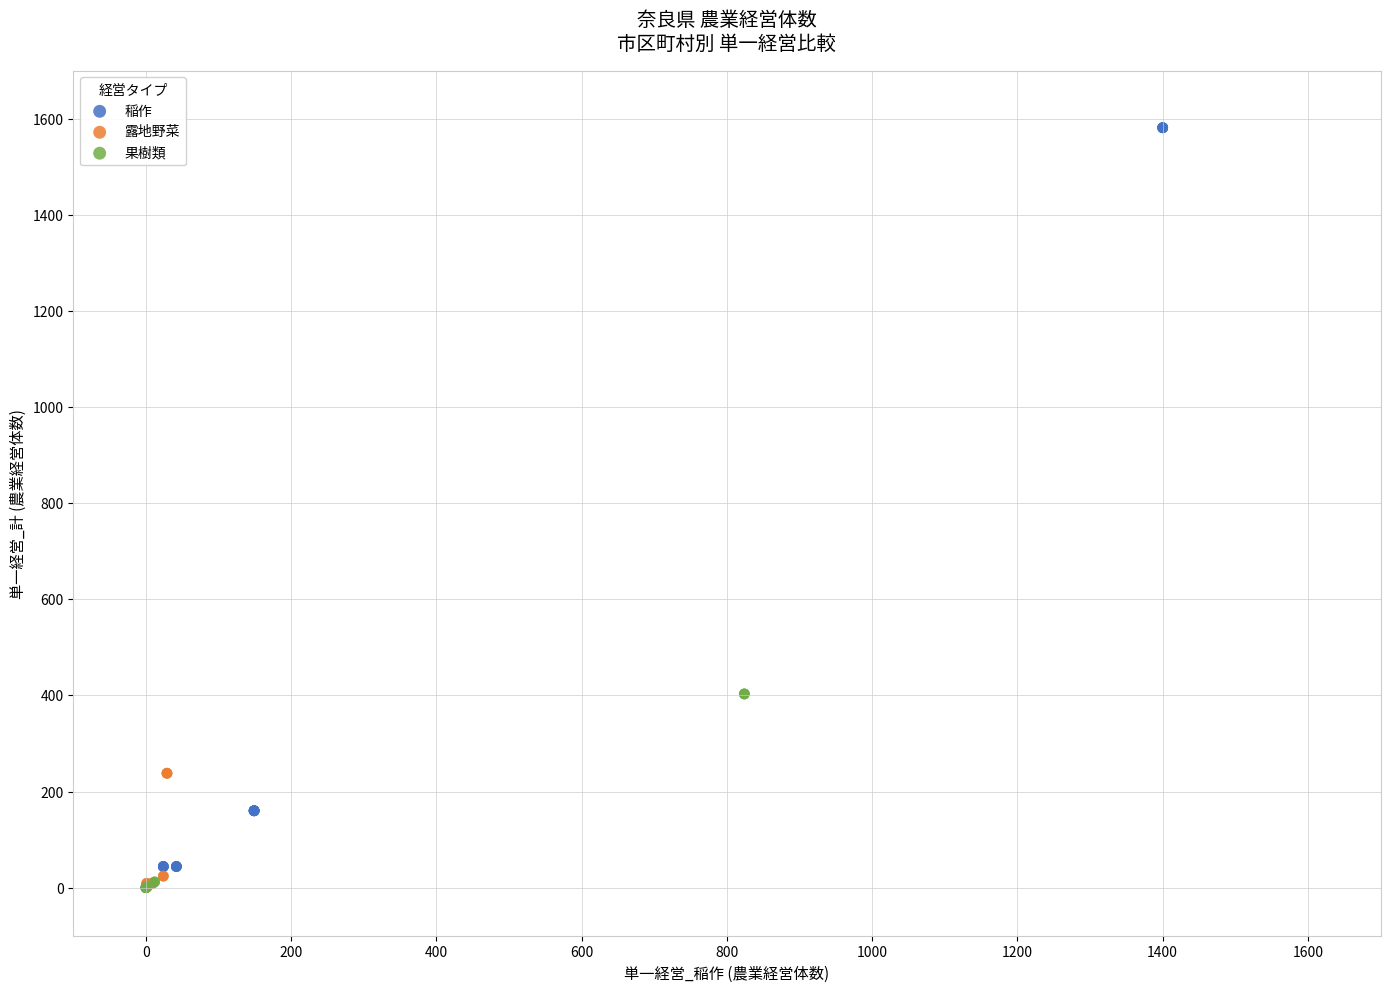

What are all the series names shown in the legend?

稲作, 露地野菜, 果樹類